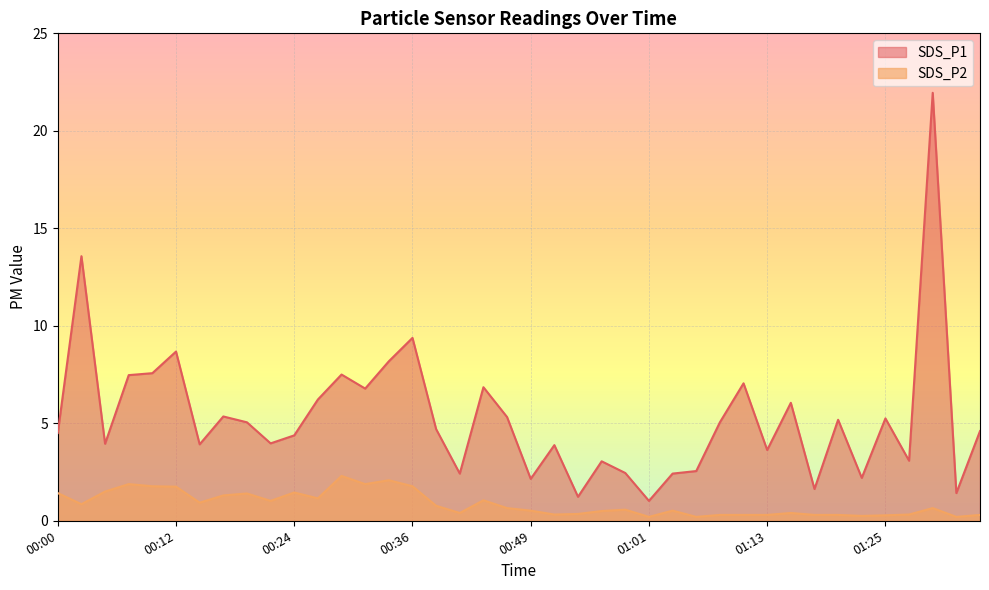

True or false: SDS_P1 and SDS_P2 cross at least once.

False